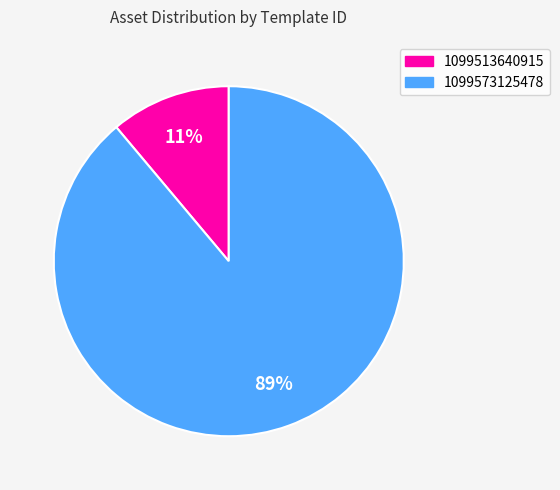

How many slices are in this pie chart?

2